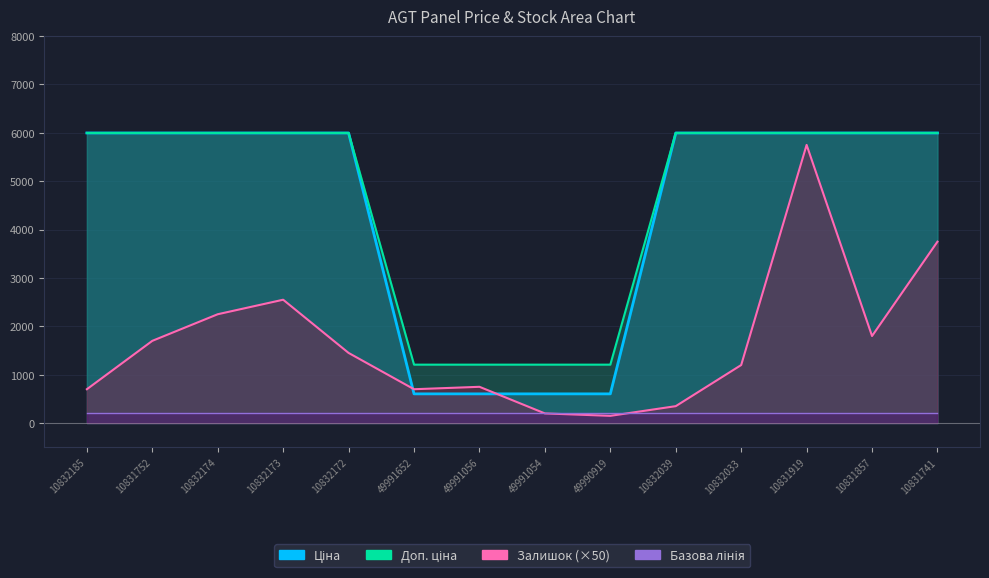

At which category is the sum across all series the highest?

10831919